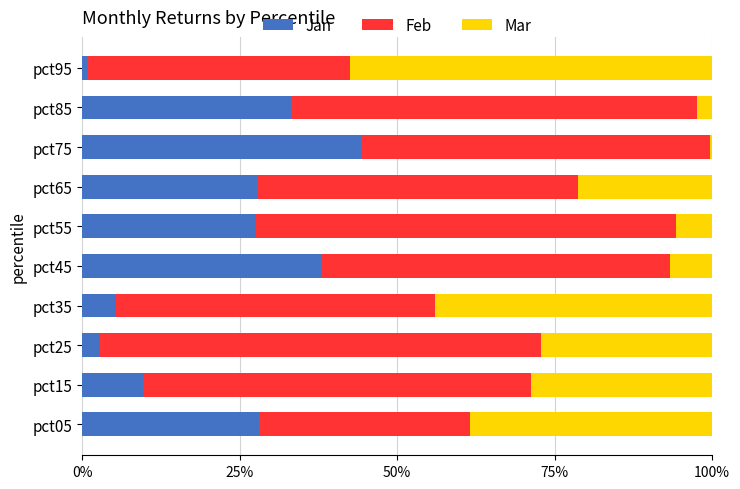

What are all the series names shown in the legend?

Jan, Feb, Mar